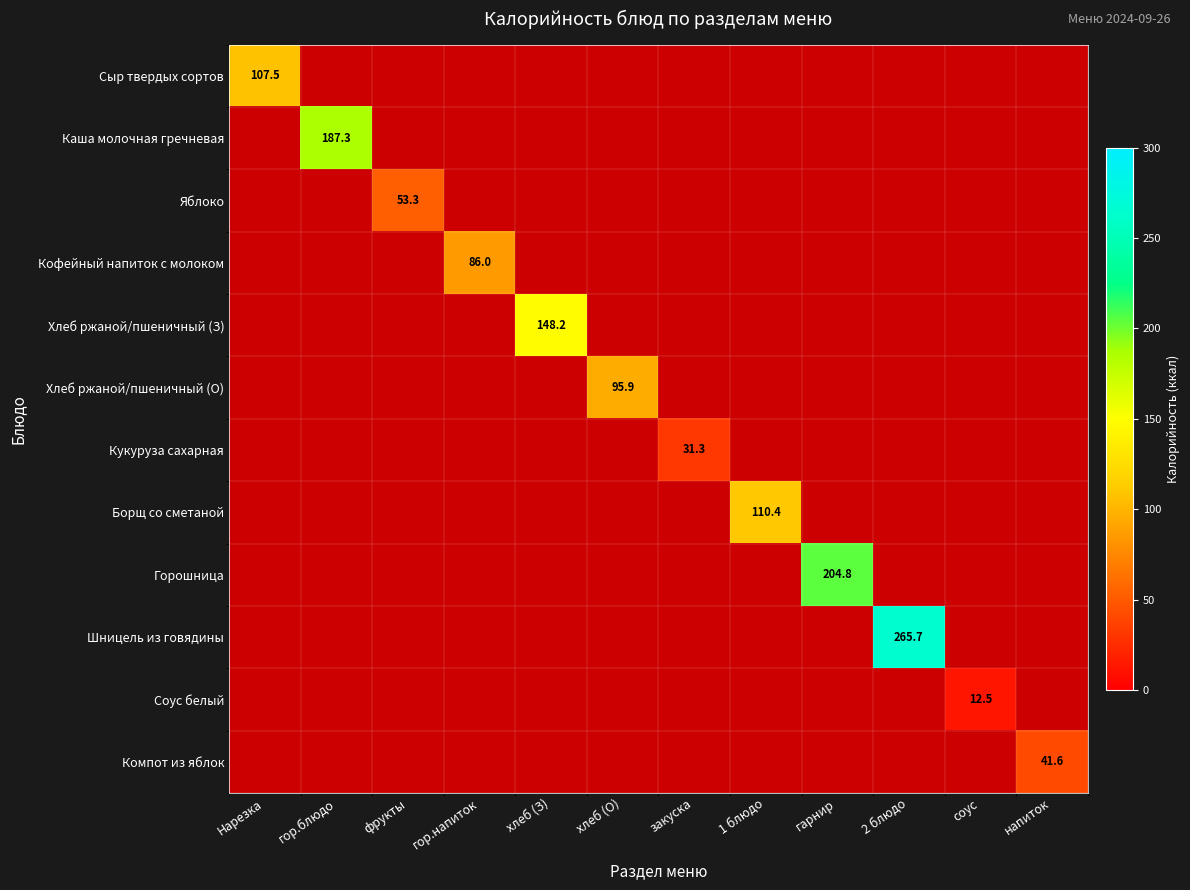

How many positive values does the Хлеб ржаной/пшеничный (З) series have?

1